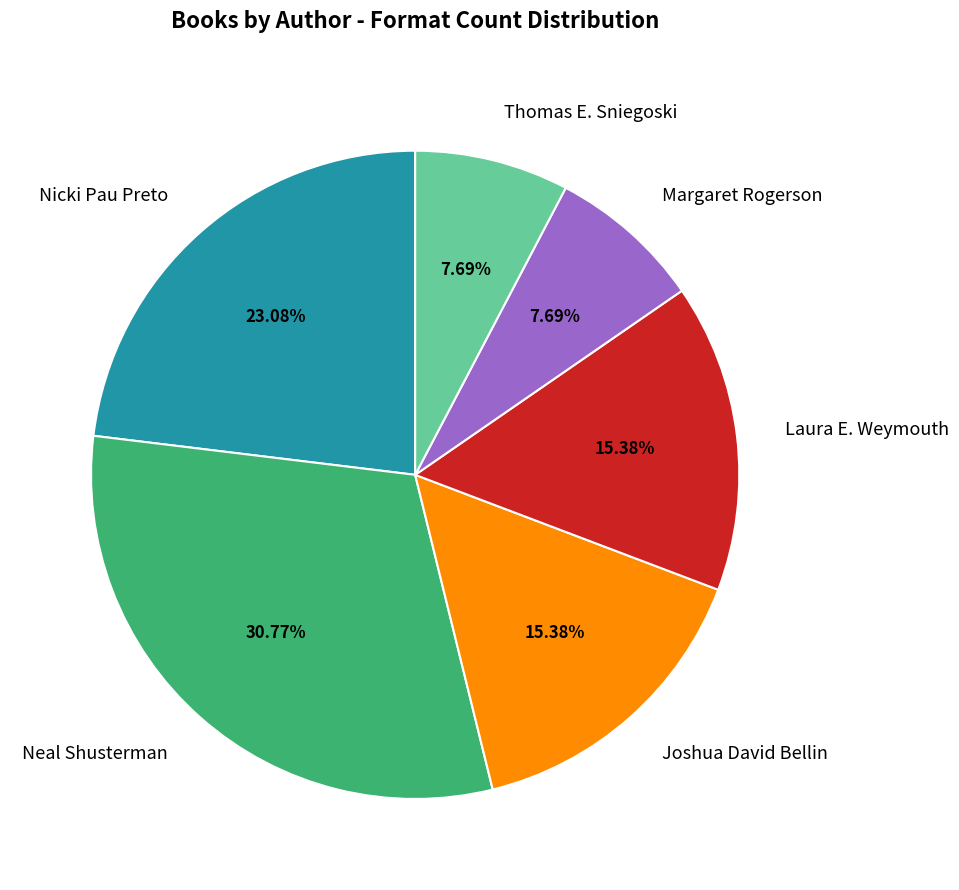

Which category has the biggest portion of the pie?

Neal Shusterman